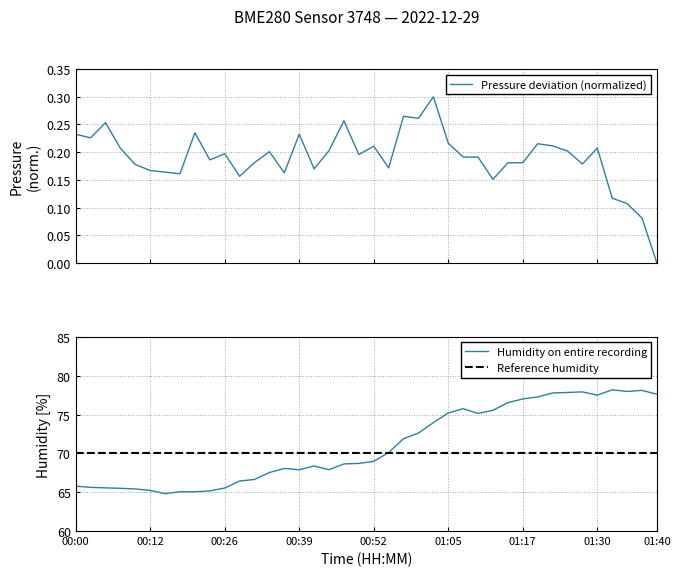

What is the spread (max minus min) of values at 6?

64.6